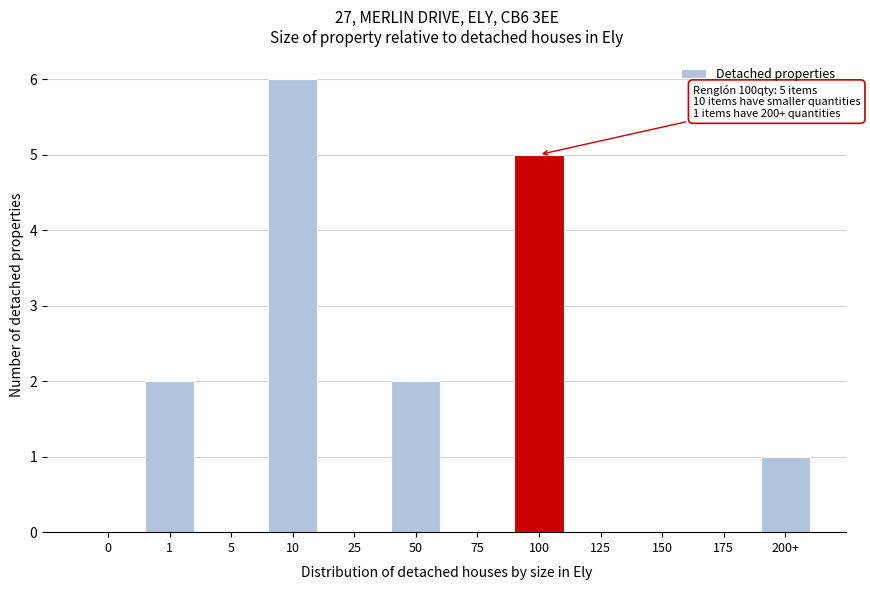

Reading left to right, what are all the values shown in this chart?

0=0	1=2	5=0	10=6	25=0	50=2	75=0	100=5	125=0	150=0	175=0	200+=1